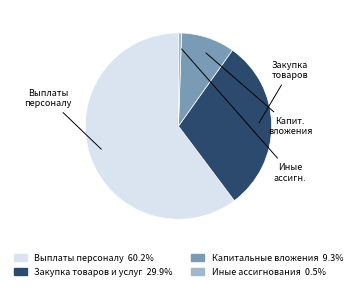

Is there any slice that represents more than half of the pie?

Yes